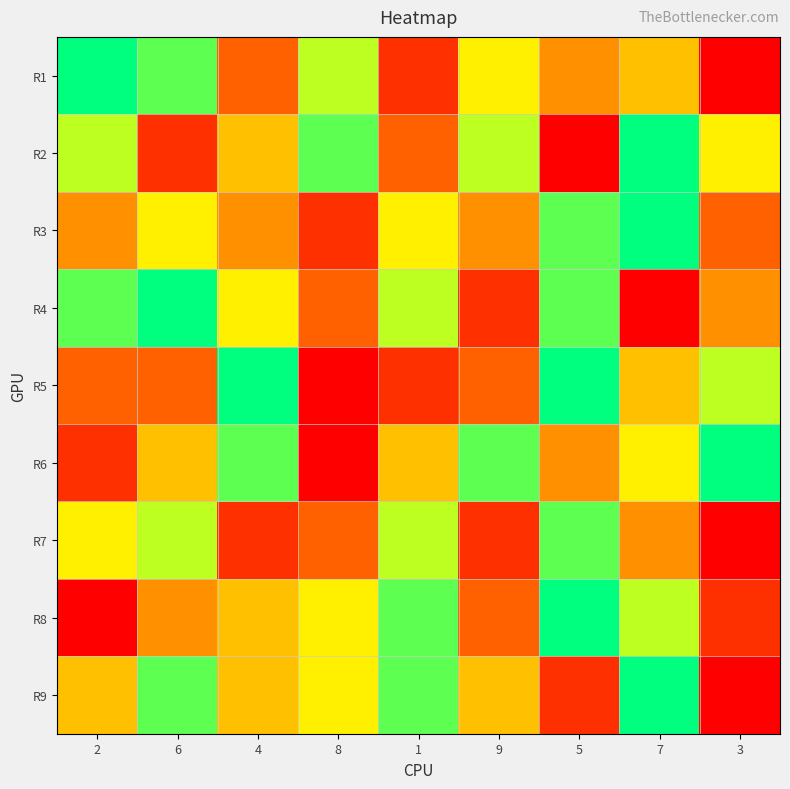

At which category is the sum across all series the highest?

7